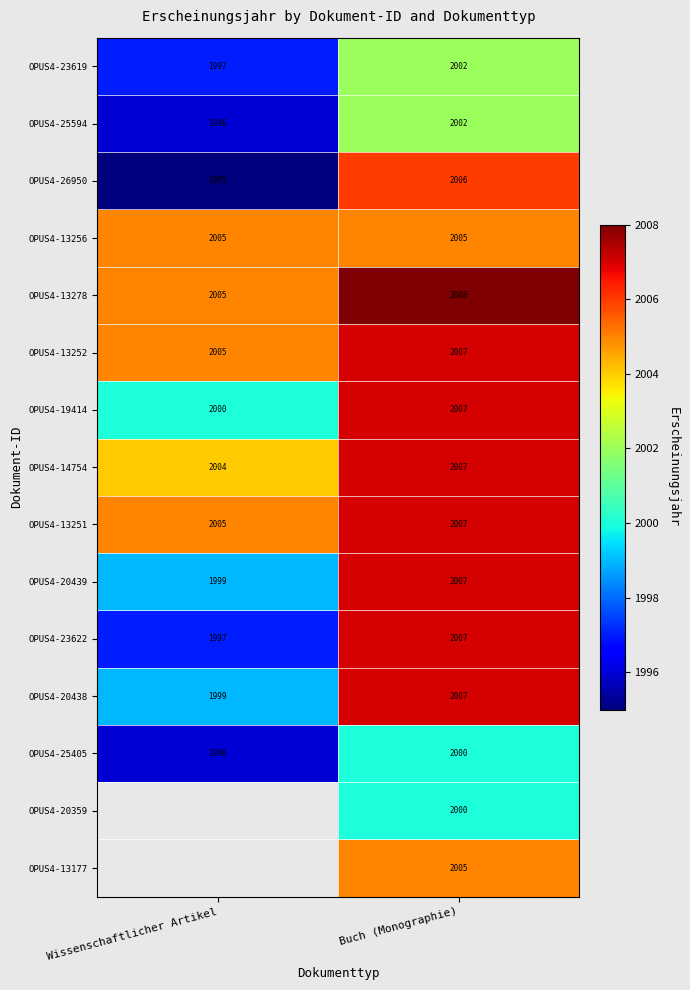

How many categories are shown in the chart?

2